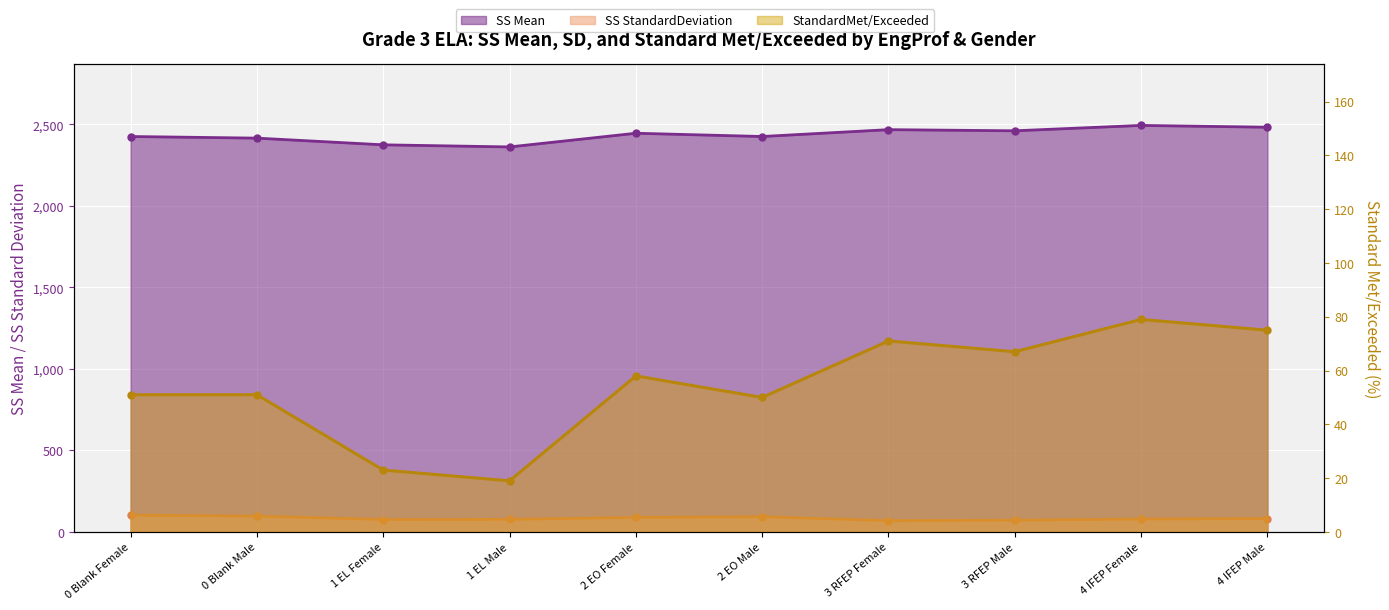

True or false: SS StandardDeviation and SS Mean intersect in this chart.

False